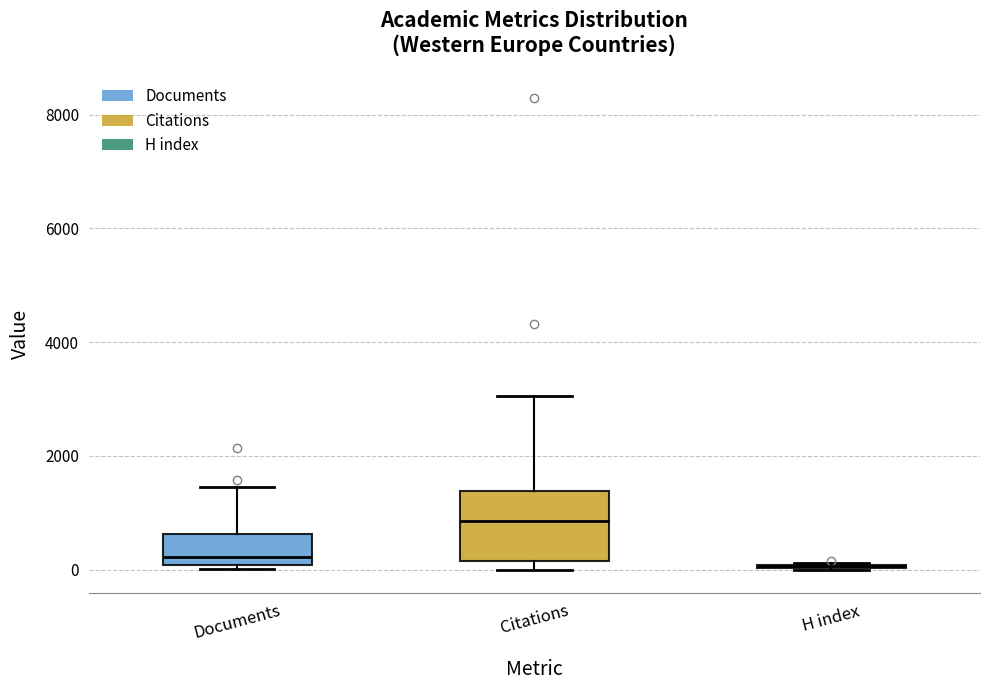

Reading left to right, transcribe this box plot: for each box, give where its median line is, the range the box spans, and where its two whiskers end, as read against the y-axis. The values are not printed on the chart, so give them approximately, as read against the axis.

Documents: median 200, box 0 to 600, whiskers 0 (just below the box's lower edge) to 1400
Citations: median 800, box 200 to 1400, whiskers 0 to 3000
H index: box collapsed to a line at 0, whiskers 0 to 200